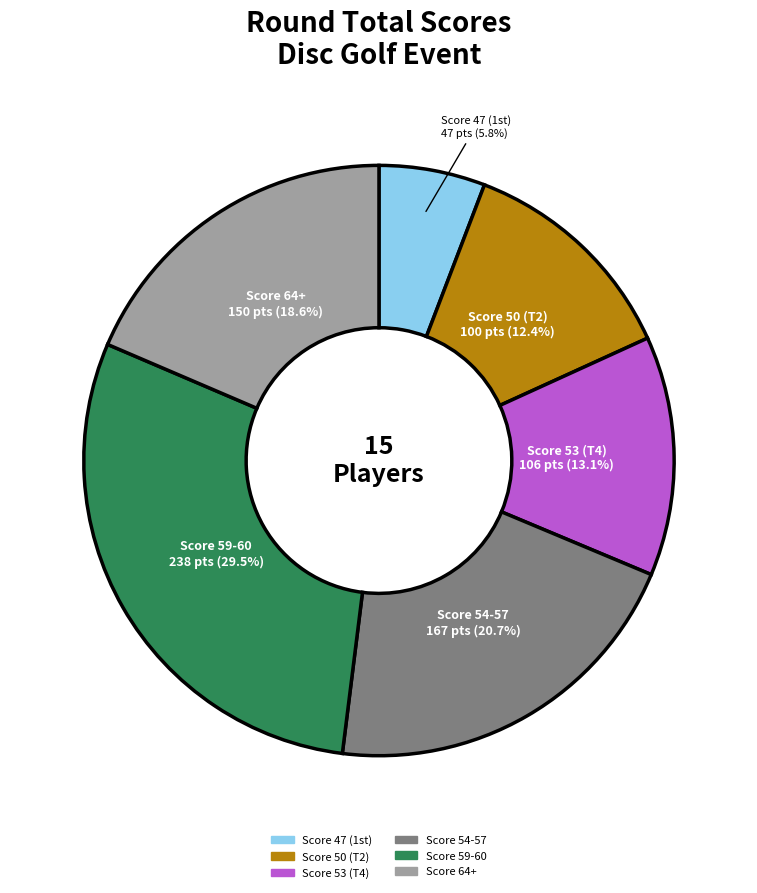

How many slices are in this pie chart?

6